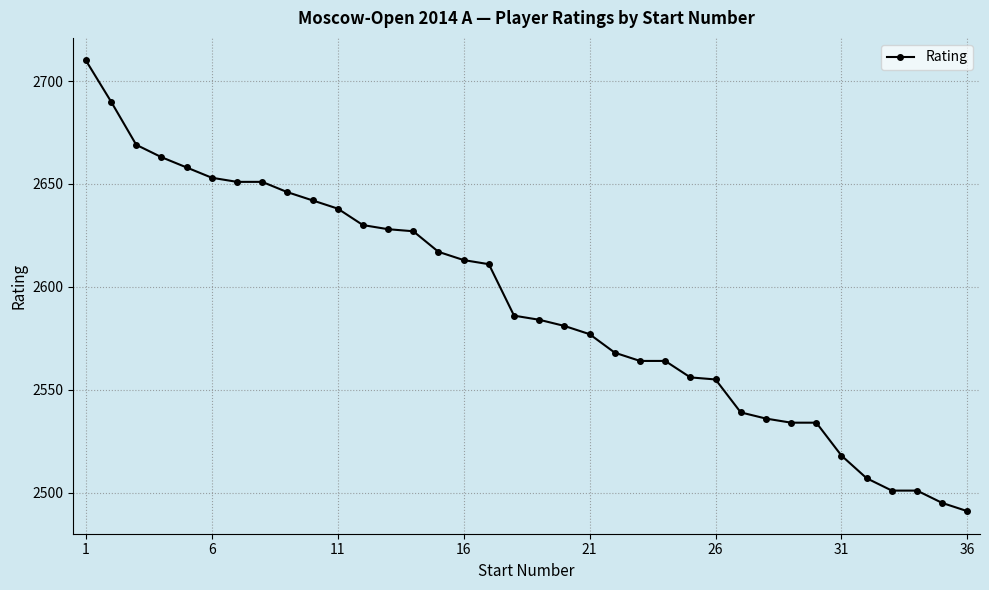

What is the value of the 8th point from the left?

2651